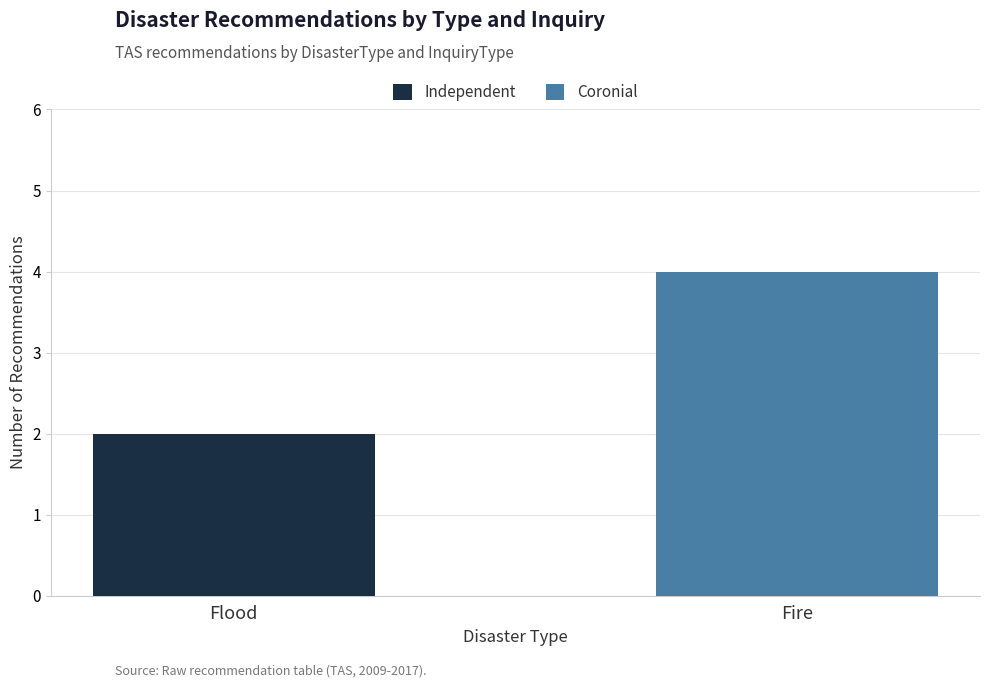

True or false: Independent has a value of 0 at Fire.

True